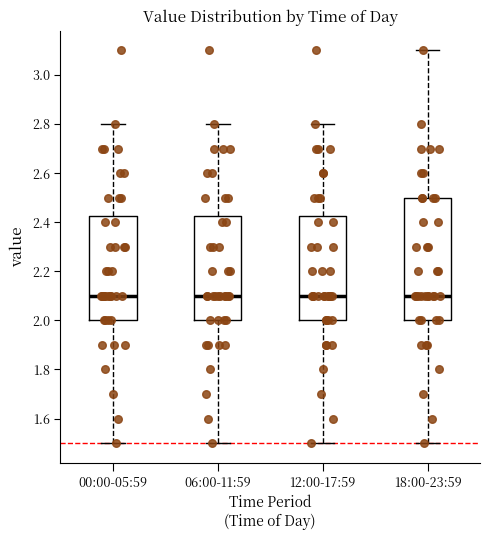

Comparing the boxes themselves (not the whiskers), which one is the tallest?

18:00-23:59